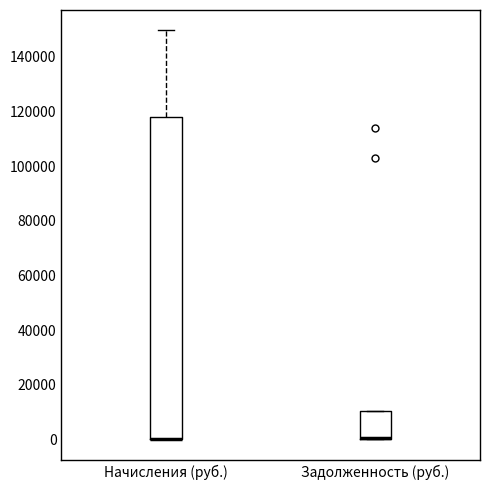

Reading left to right, transcribe this box plot: for each box, give where its median line is, the range the box spans, and where its two whiskers end, as read against the y-axis. The values are not printed on the chart, so give them approximately, as read against the axis.

Начисления (руб.): median 0 (drawn on the box's lower edge), box 0 to 118000, whiskers 0 to 150000
Задолженность (руб.): median 0 (just above the box's lower edge), box 0 to 10000, whiskers 0 to 10000